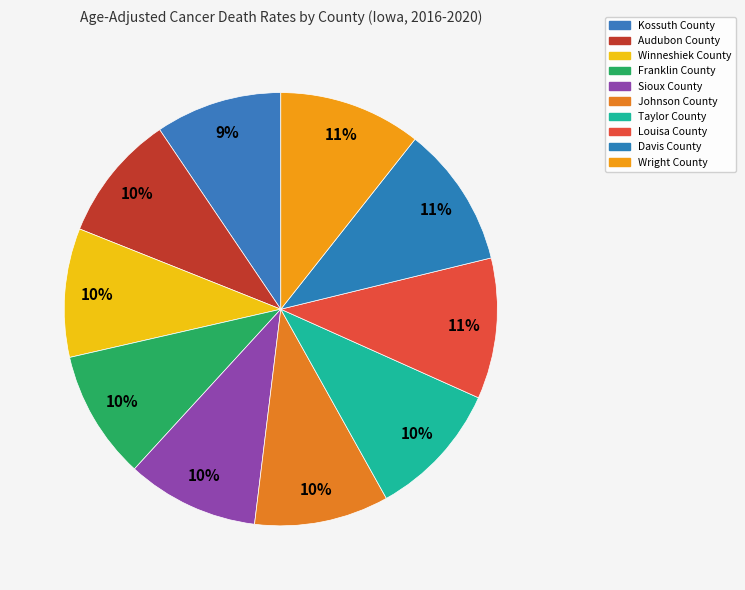

Rank the categories by value from highest to lowest.

Wright County, Davis County, Louisa County, Taylor County, Johnson County, Sioux County, Franklin County, Winneshiek County, Audubon County, Kossuth County